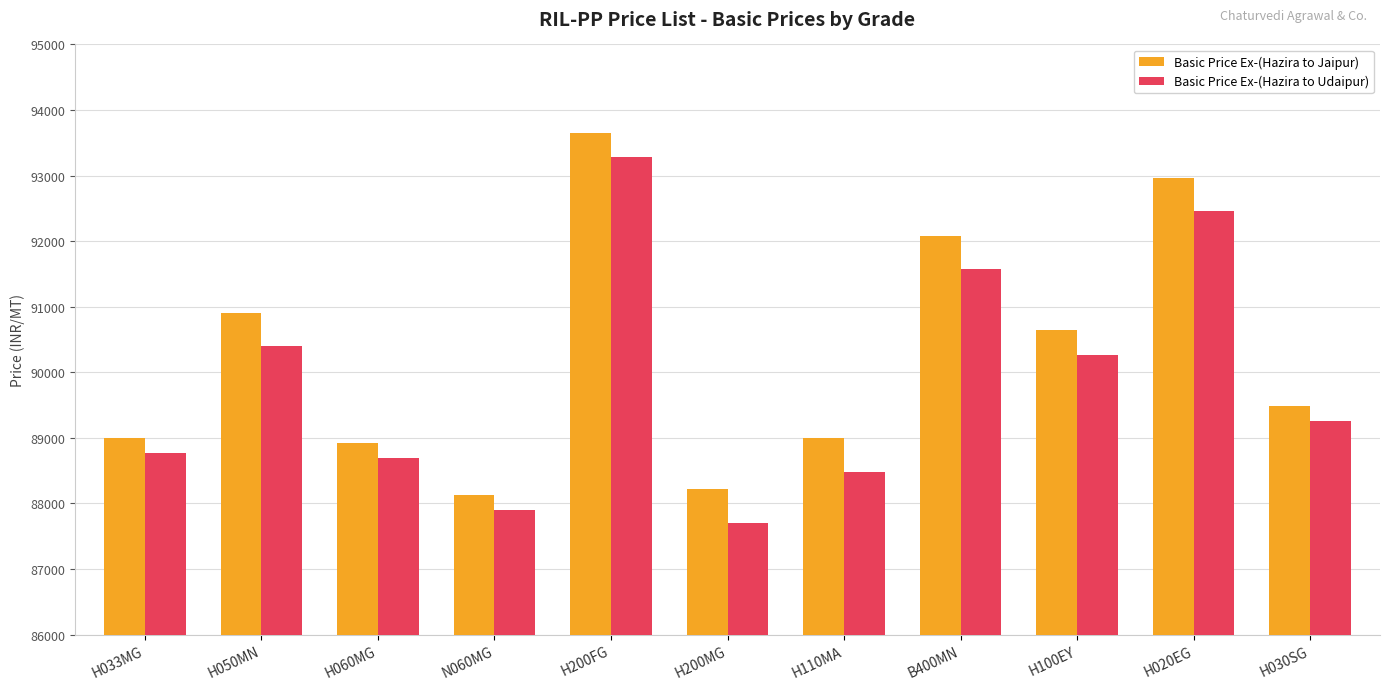

Where does the Basic Price Ex-(Hazira to Jaipur) series first go above 89482?

H050MN